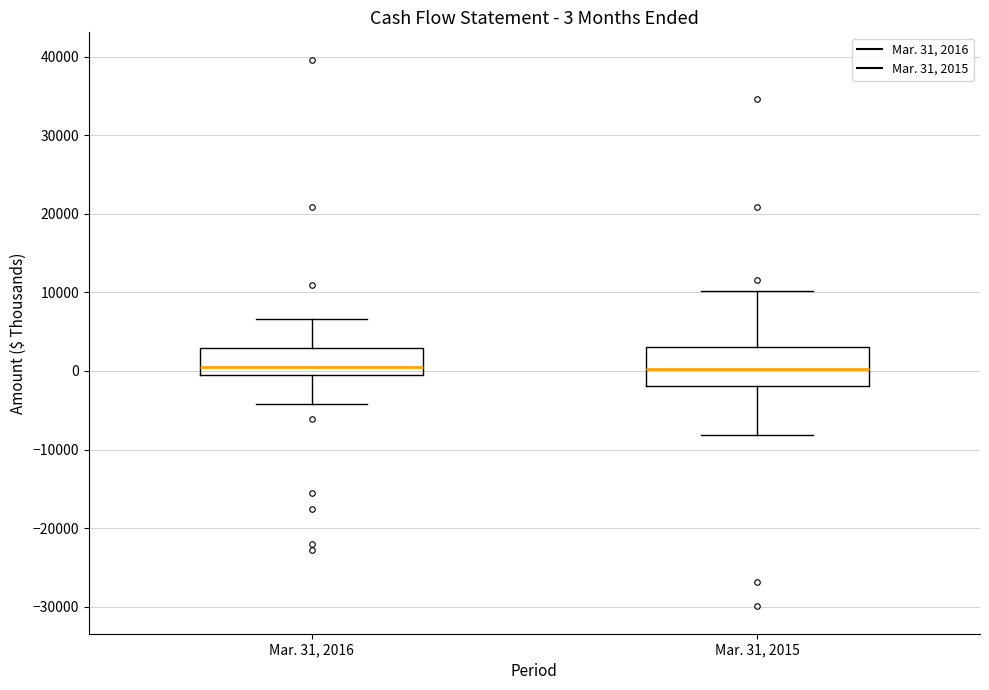

Which box is the tallest, from its lower edge to its upper edge?

Mar. 31, 2015